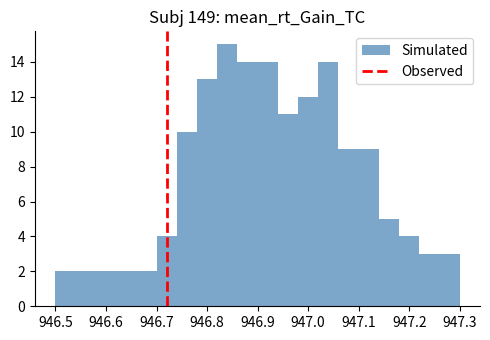

Reading left to right, transcribe this chart: for each bar, give the range it covers on the x-axis and its height. The values are not printed on the chart, so give them approximately, as read against the axis.

946.50 to 946.54: 2
946.54 to 946.58: 2
946.58 to 946.62: 2
946.62 to 946.66: 2
946.66 to 946.70: 2
946.70 to 946.74: 4
946.74 to 946.78: 10
946.78 to 946.82: 13
946.82 to 946.86: 15
946.86 to 946.90: 14
946.90 to 946.94: 14
946.94 to 946.98: 11
946.98 to 947.02: 12
947.02 to 947.06: 14
947.06 to 947.10: 9
947.10 to 947.14: 9
947.14 to 947.18: 5
947.18 to 947.22: 4
947.22 to 947.26: 3
947.26 to 947.30: 3